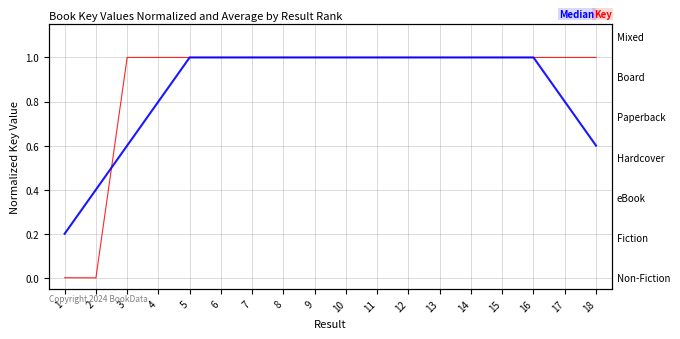

The Key series shows 1.0 at 17. True or false?

True